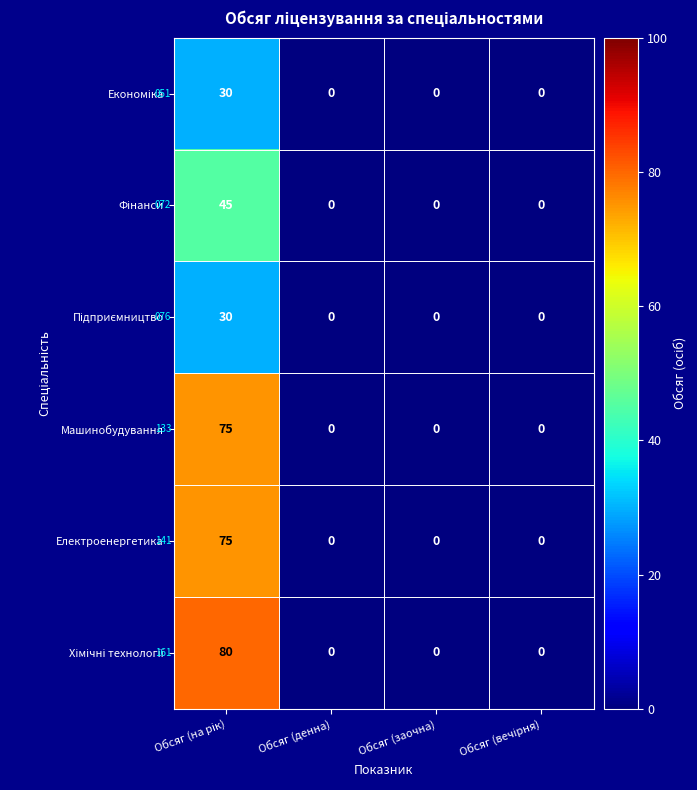

What is the difference between the maximum and second lowest values in the Машинобудування series?

75